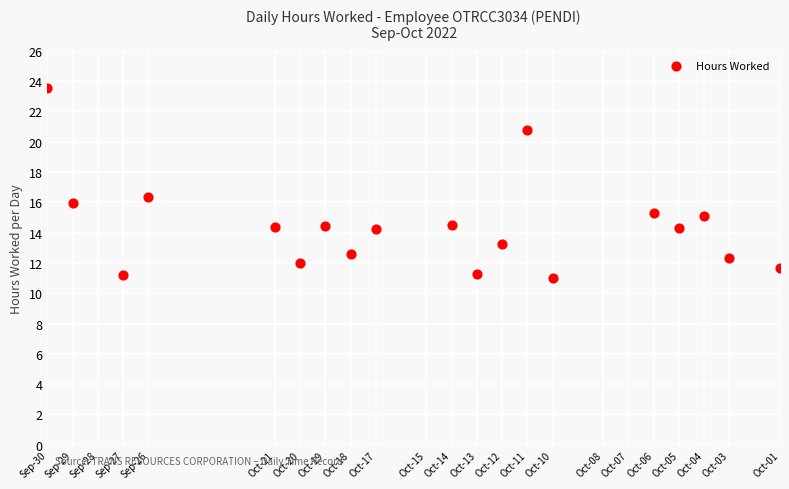

What Y value in the scatter plot is closest to 17?

16.4